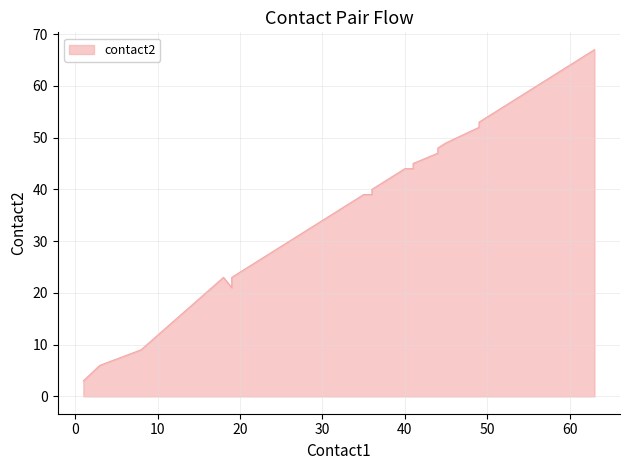

At which label is contact2 closest to 35?

30